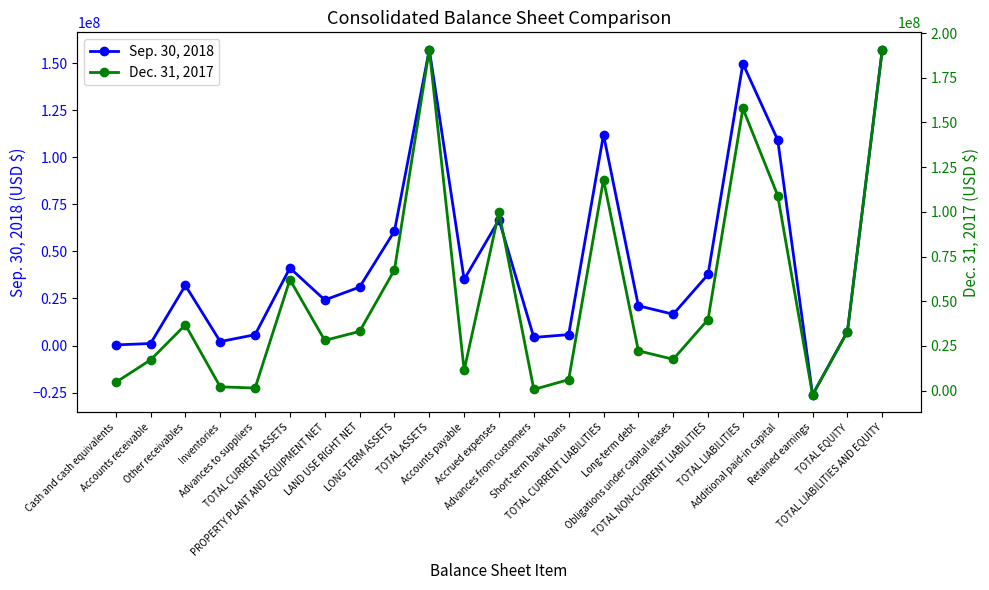

What is the sum of the Sep. 30, 2018 values at Long-term debt and Advances to suppliers?

26887256